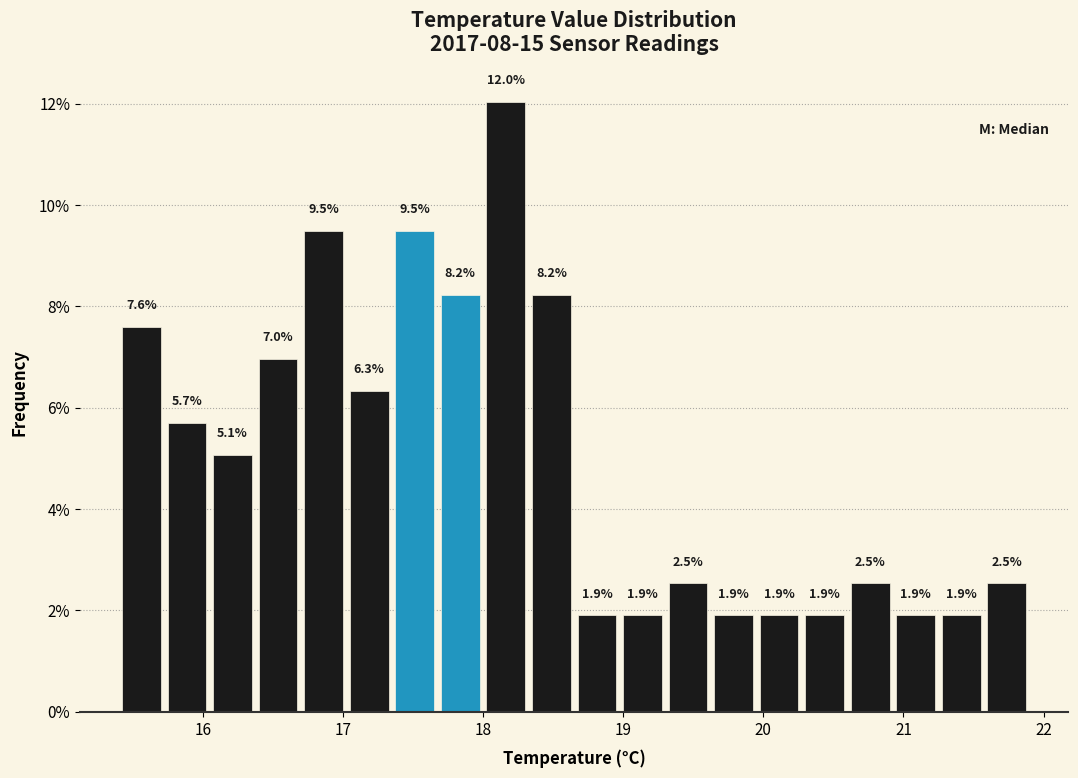

Read against the x-axis, roughly where is the centre of the tallest bar?

18.2